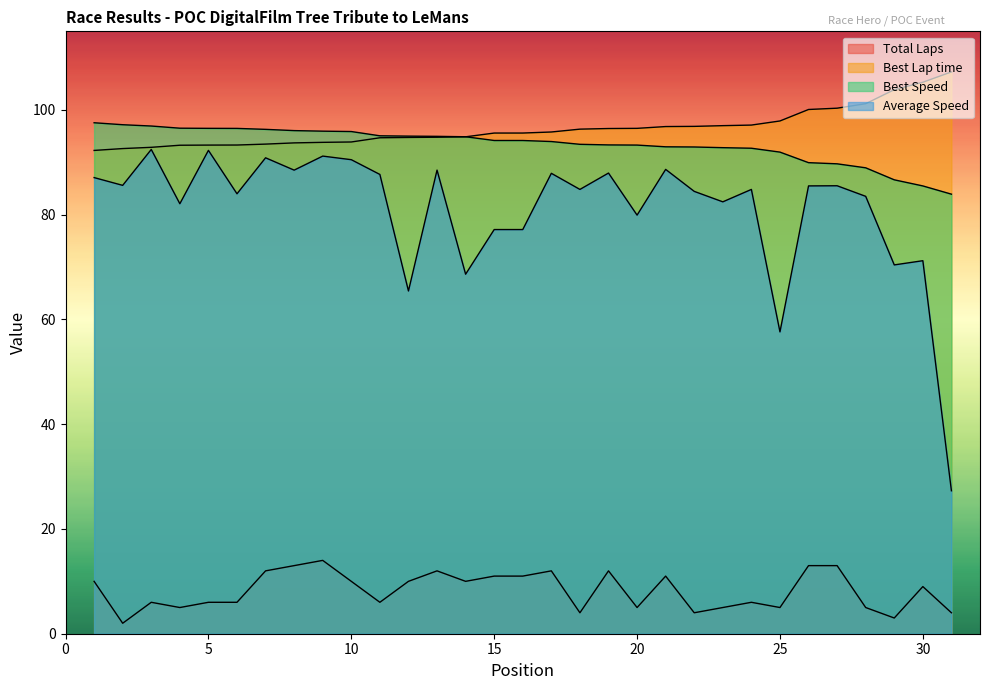

What is the value of the Average Speed point at the 11th from the left?

87.7